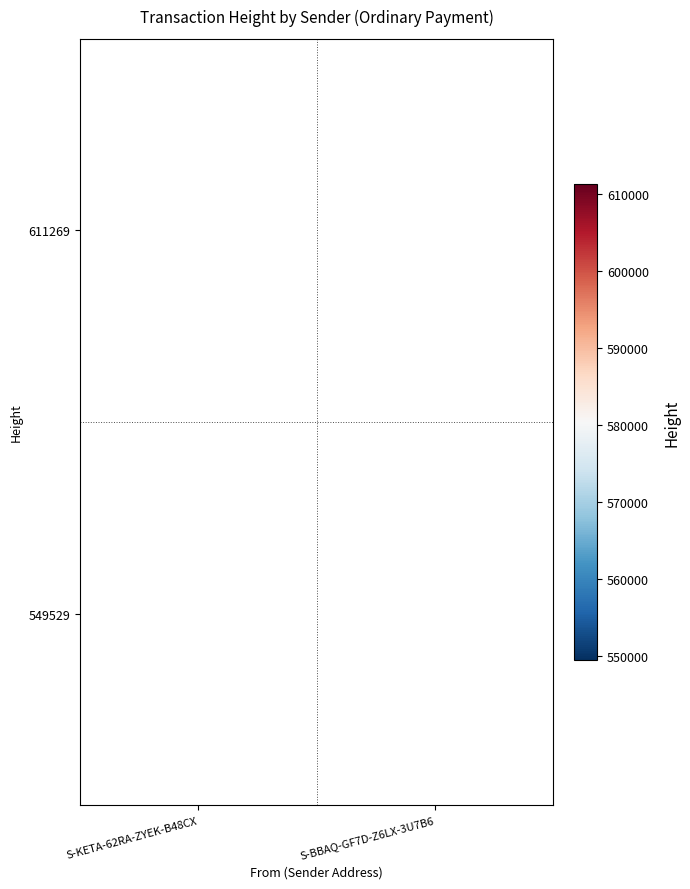

The value of 549529 at S-BBAQ-GF7D-Z6LX-3U7B6 is 759289. True or false?

False